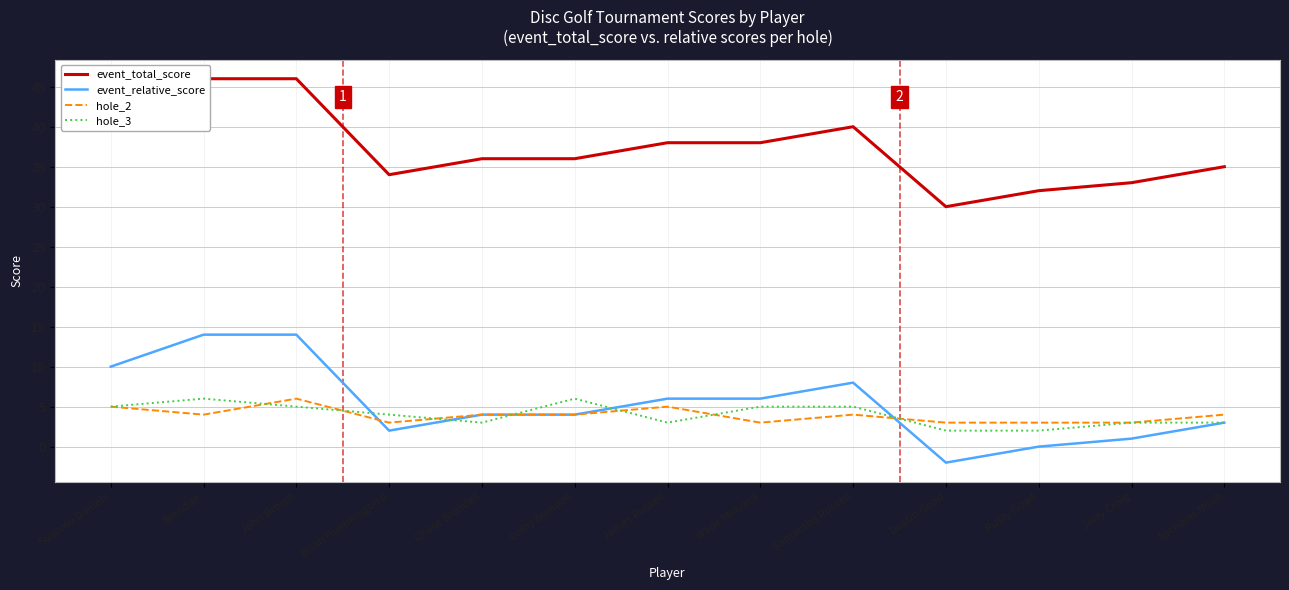

At which category does event_relative_score reach its first local valley?

Brian Hummingbird